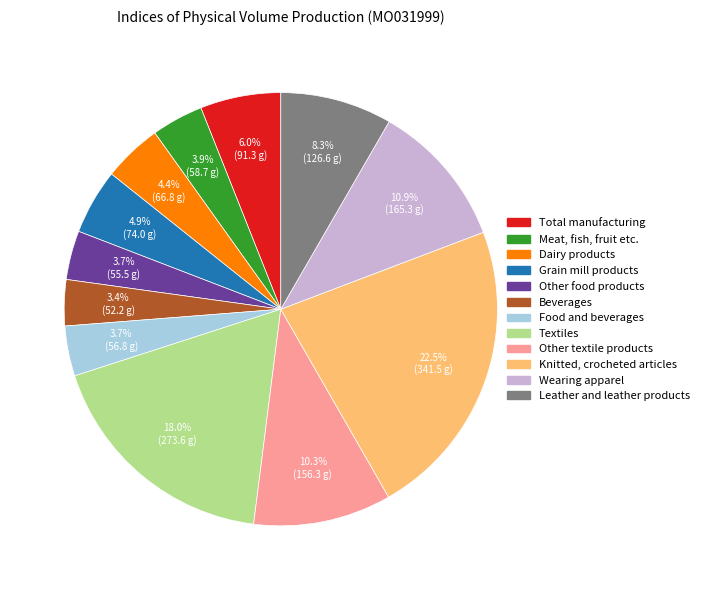

Is Grain mill products the majority of the pie?

No